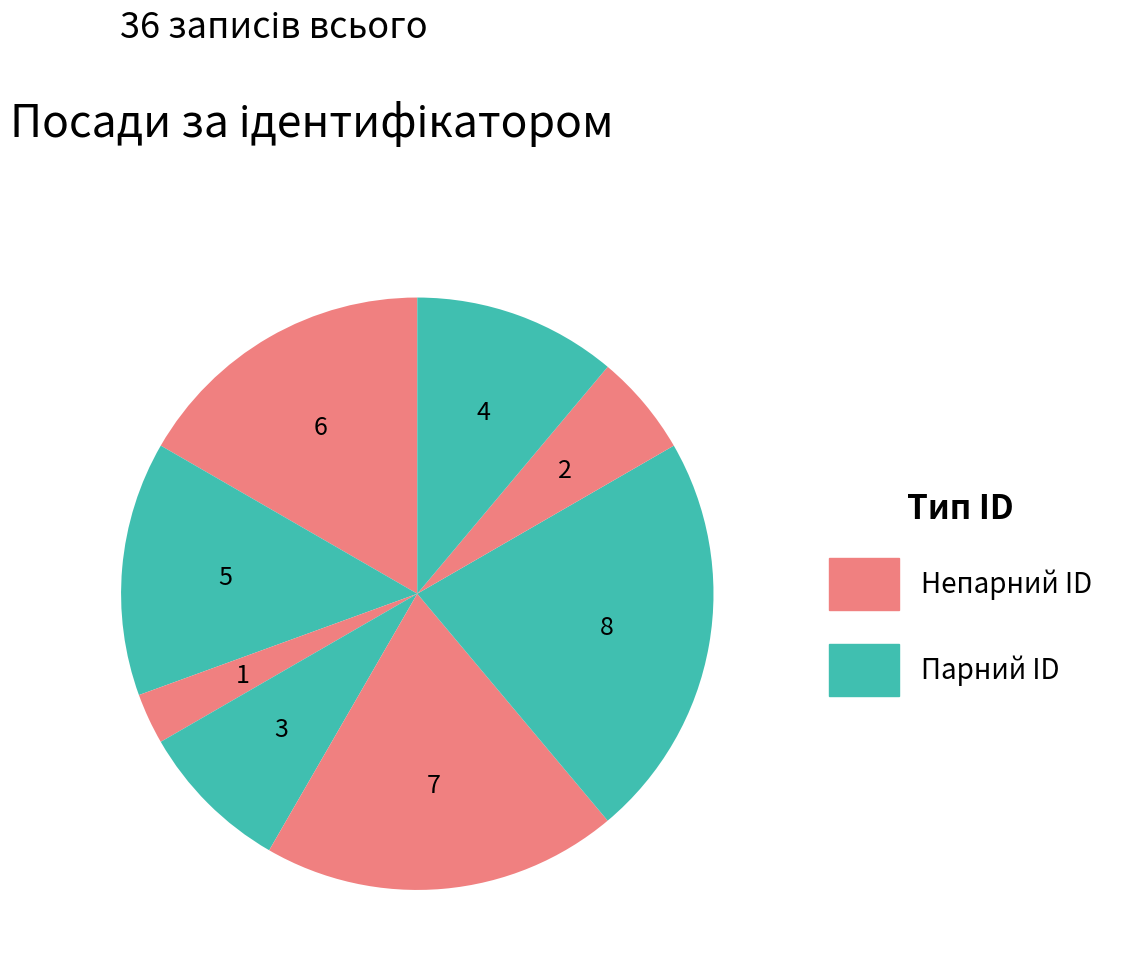

How many slices are in this pie chart?

8